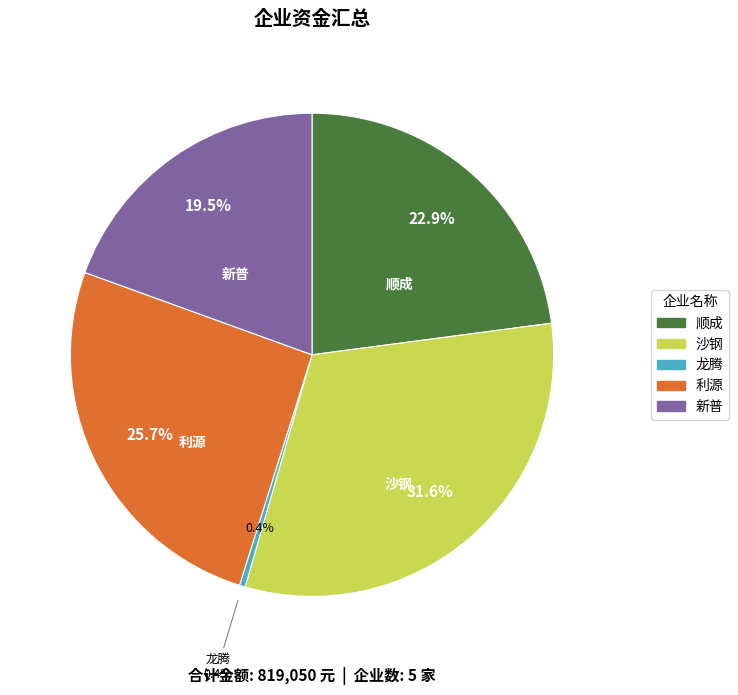

What is the ratio of the value at 利源 to the value at 沙钢?

0.8